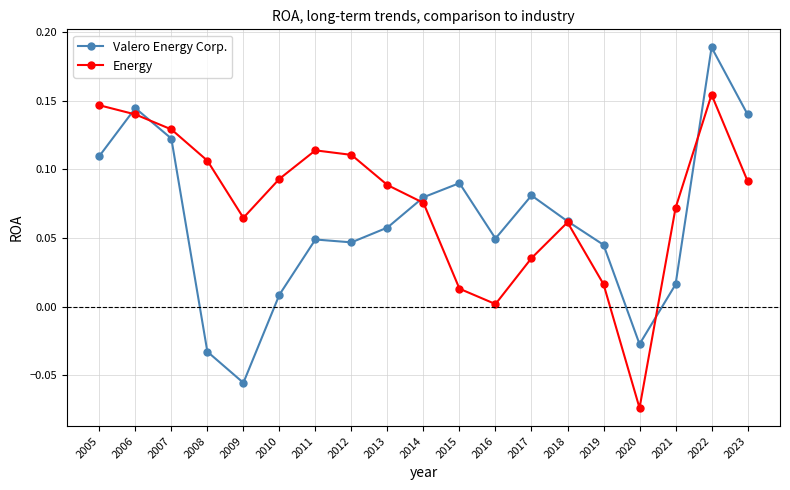

Which category has the lowest value across all series?

2020